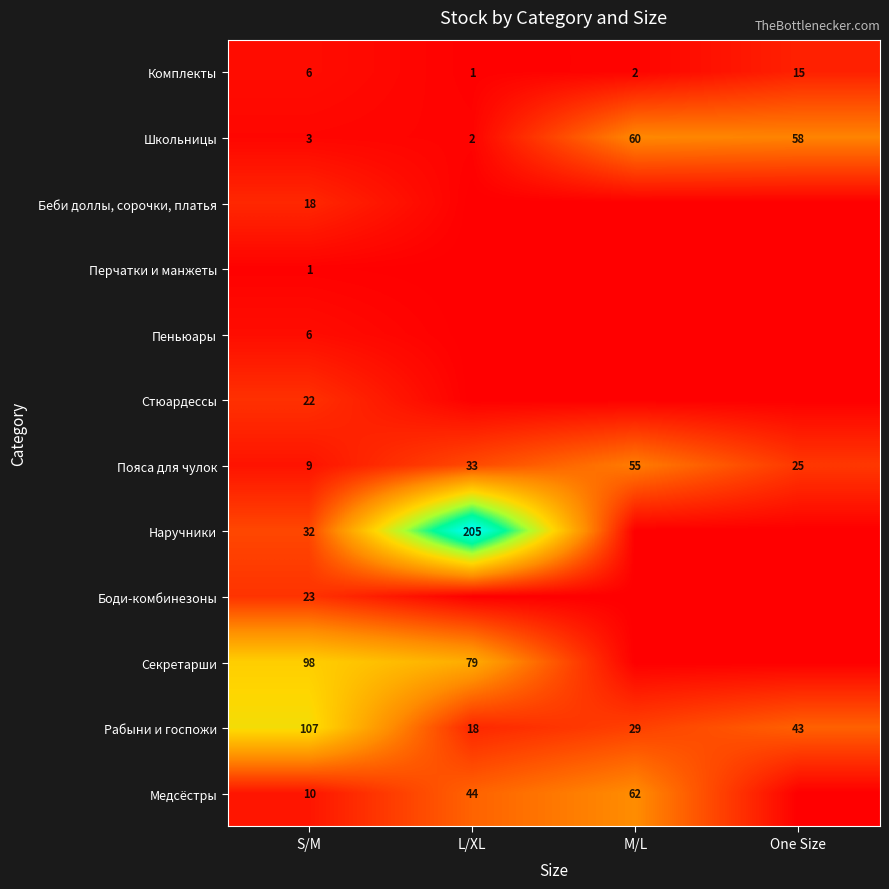

What is the difference between the highest and lowest values at S/M?

106